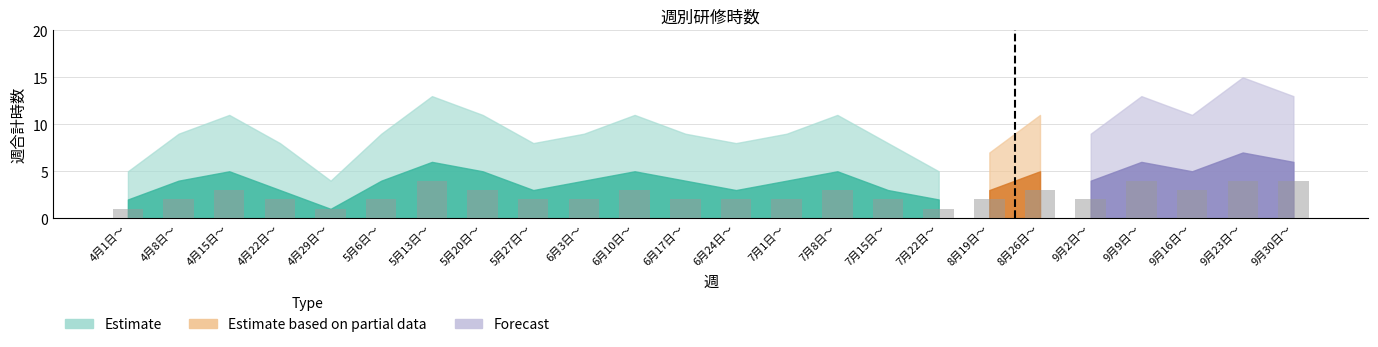

What is the difference between the maximum and minimum values?

3